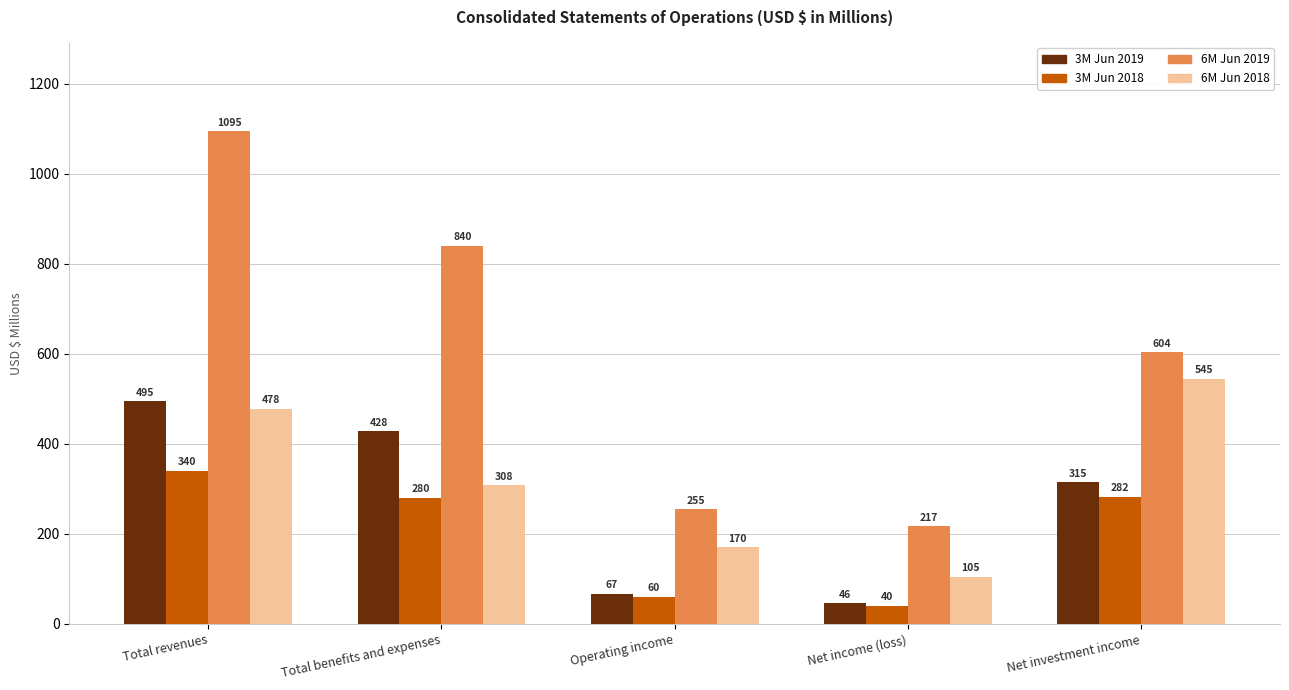

Is it true that 6M Jun 2019 equals 840 at Total benefits and expenses?

True